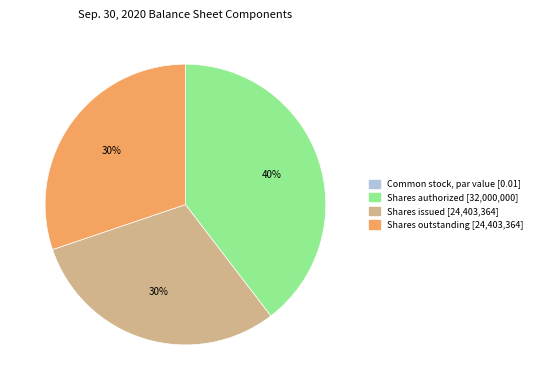

Does any single category account for the majority?

No